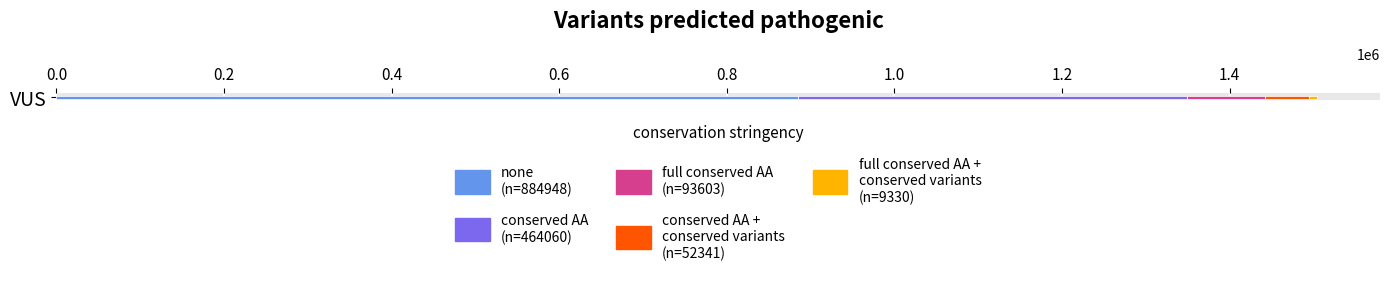

Count the number of data series in this chart.

5